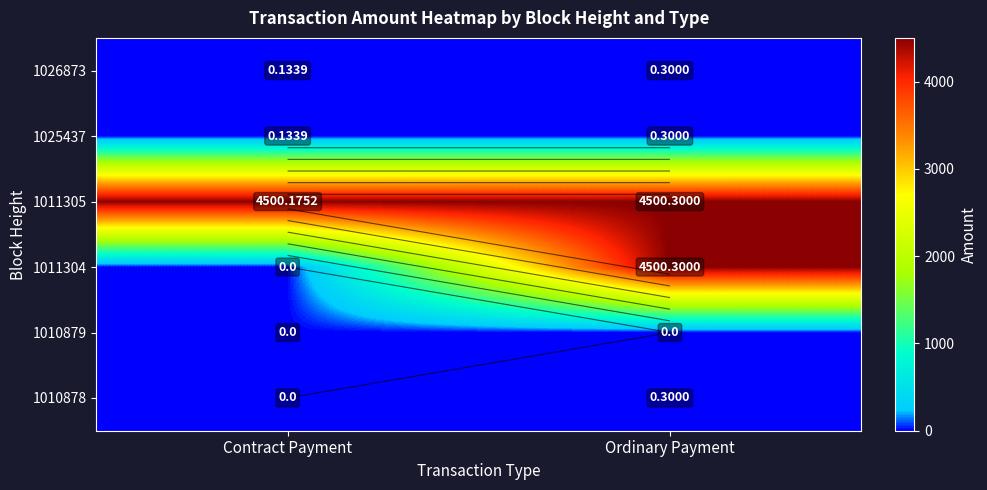

Rank the series by their maximum value, from highest to lowest.

1011305, 1011304, 1026873, 1025437, 1010878, 1010879